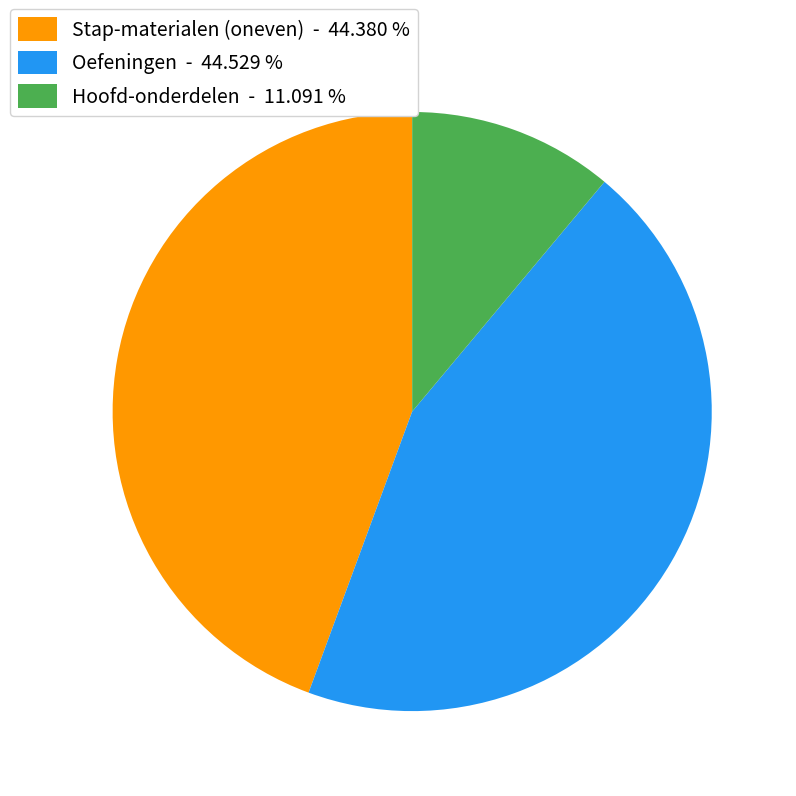

How many slices are in this pie chart?

3